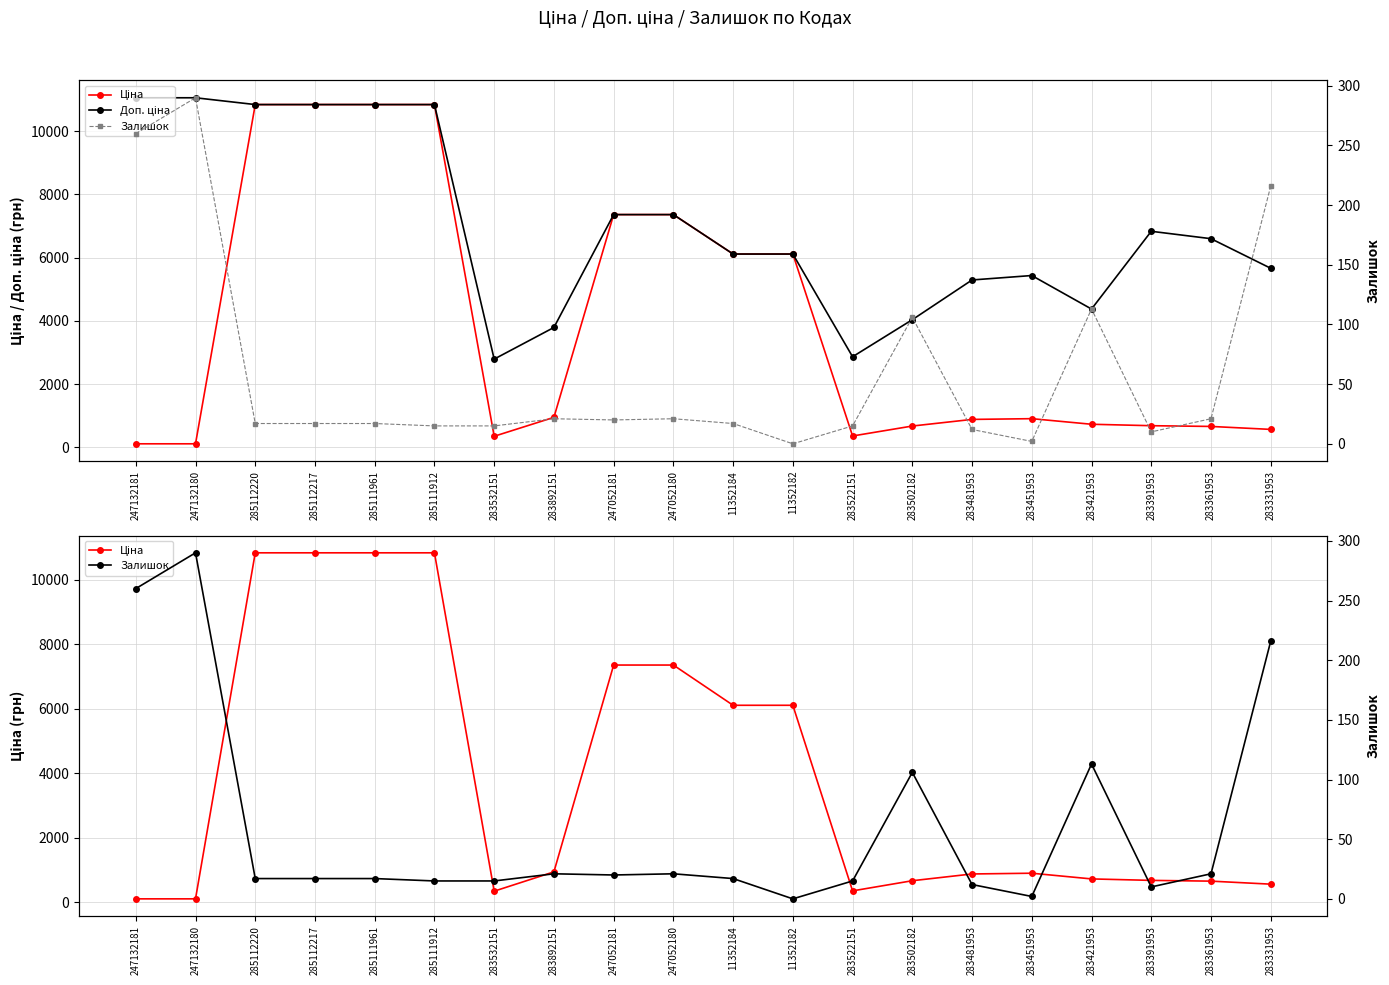

Rank the series by their average value, from highest to lowest.

Доп. ціна, Ціна, Залишок